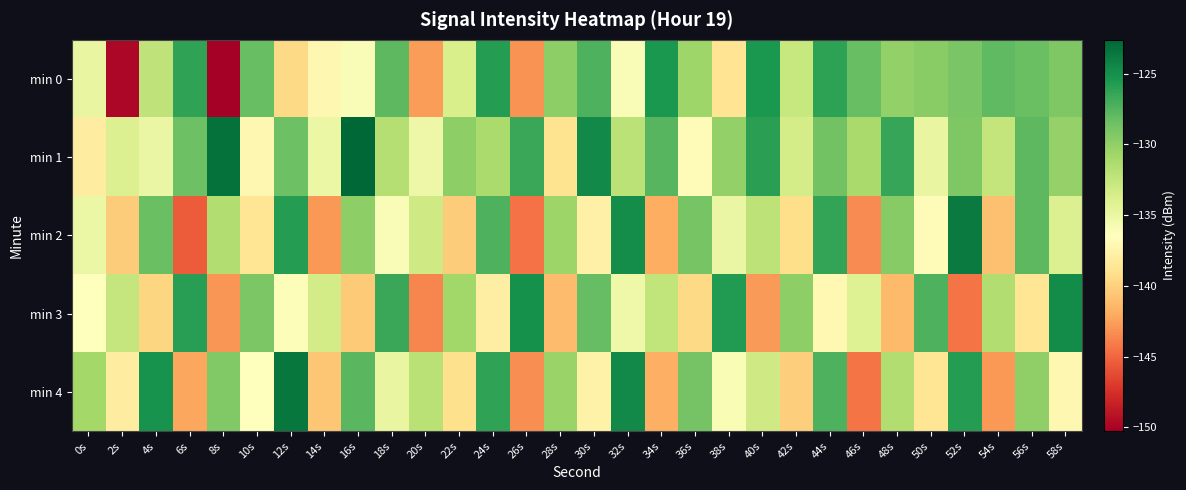

At which category is the sum across all series the highest?

44s